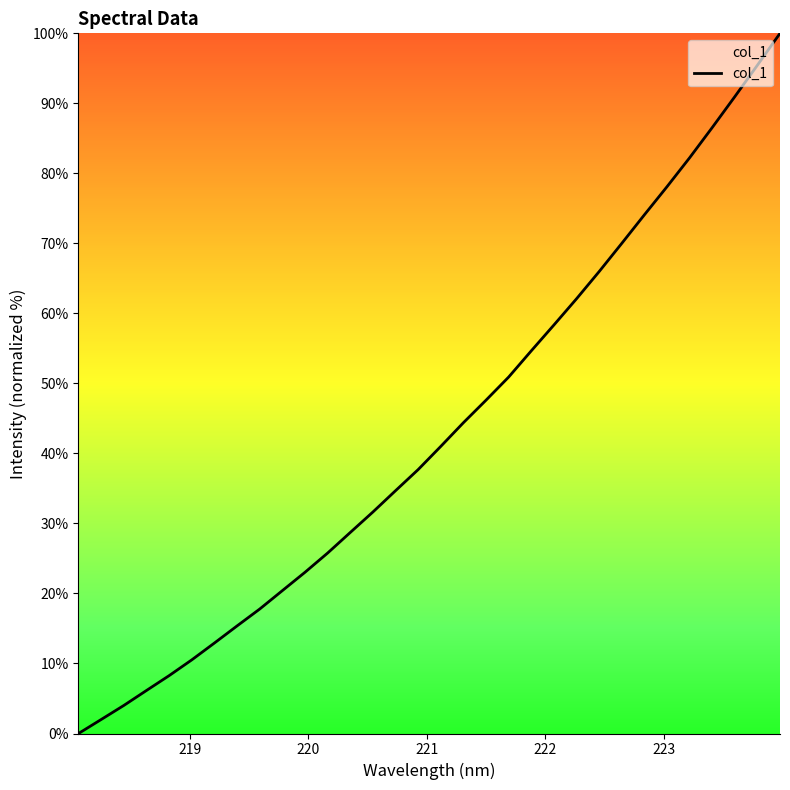

What is the maximum value shown in the chart?

100.0